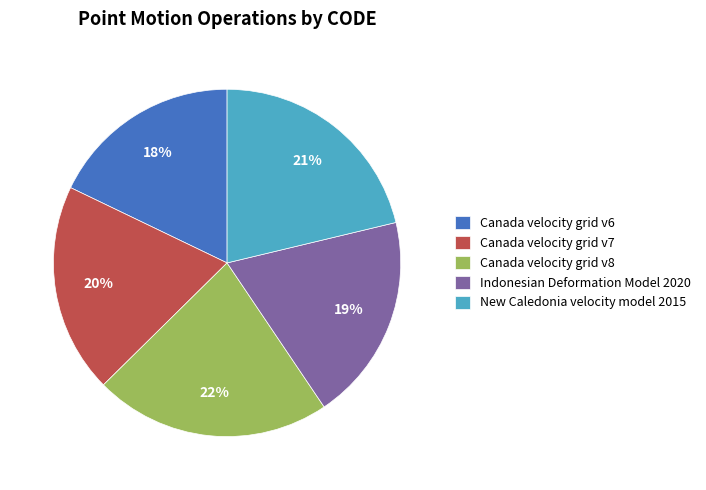

To the nearest percent, what percentage of the pie is Indonesian Deformation Model 2020?

19%